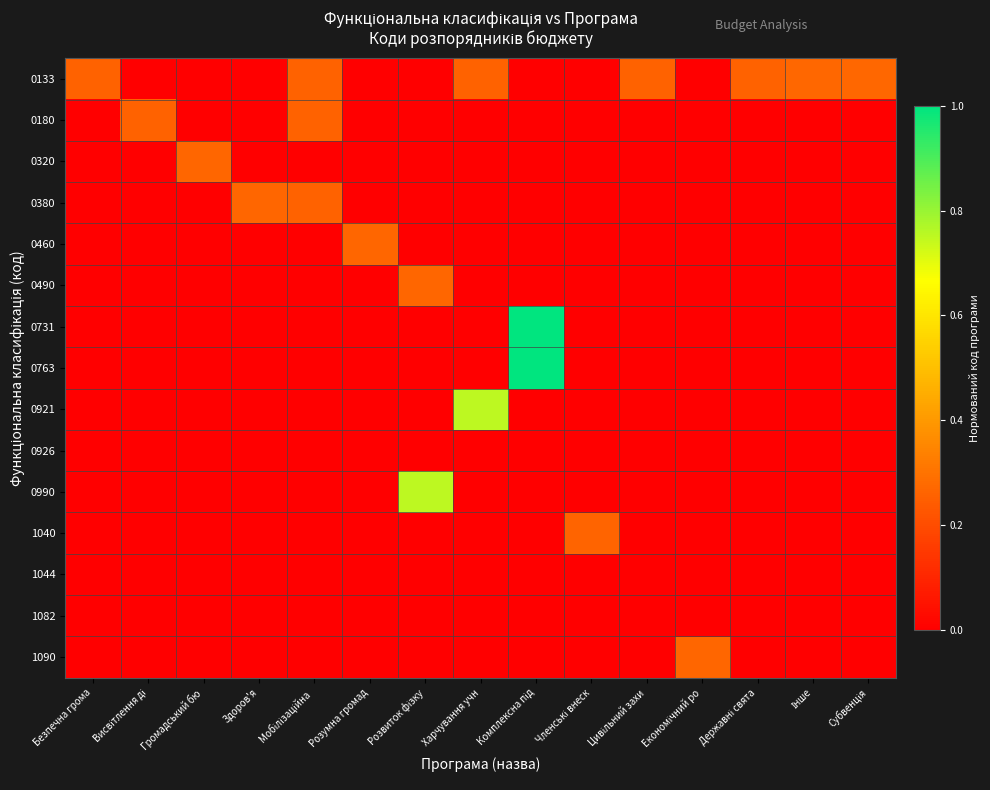

Rank the series by their maximum value, from highest to lowest.

0763, 0731, 0990, 0921, 0133, 0380, 0320, 0490, 1090, 0460, 1040, 0180, 0926, 1044, 1082